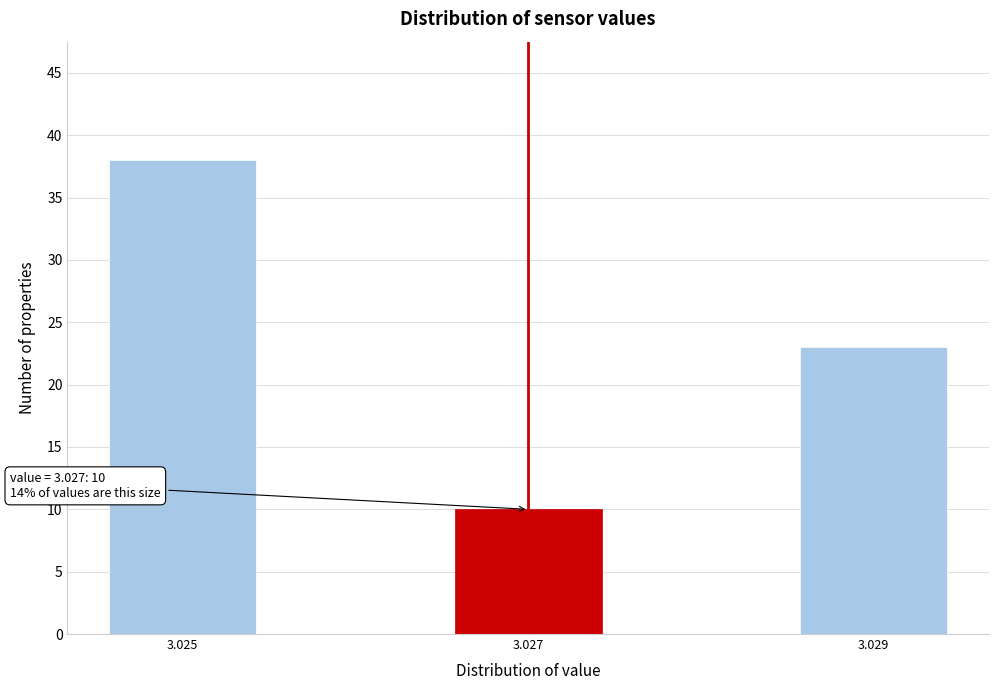

Reading left to right, extract all data points from this chart.

3.025=38	3.027=10	3.029=23